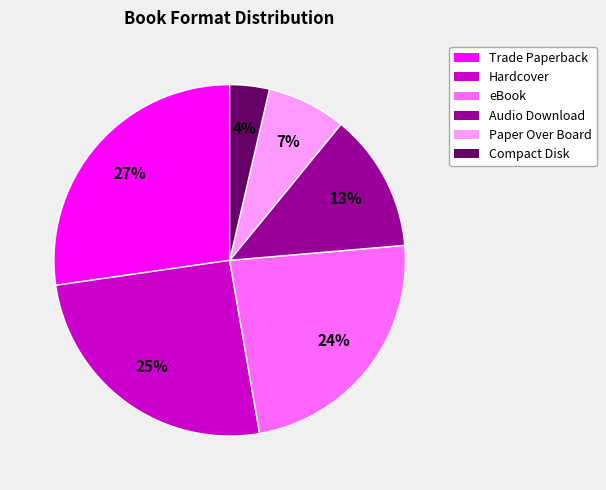

Approximately how many times larger is the value at Audio Download compared to Trade Paperback?

0.5